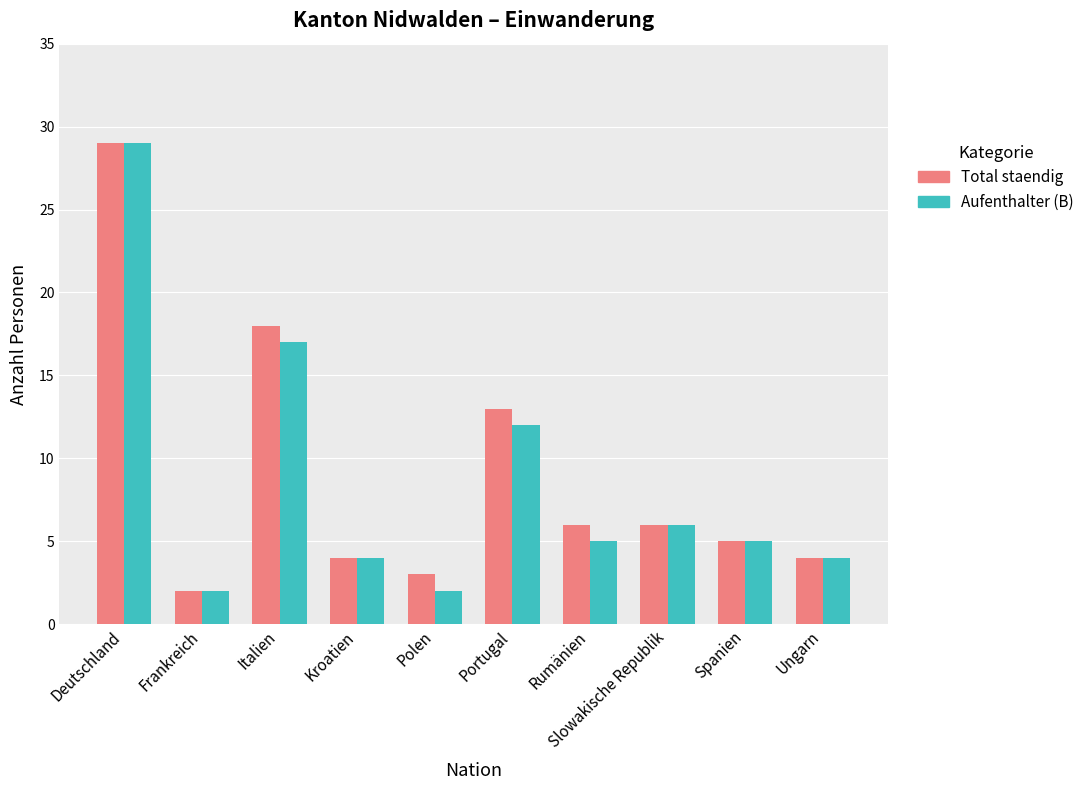

How many data points does each series have?

10